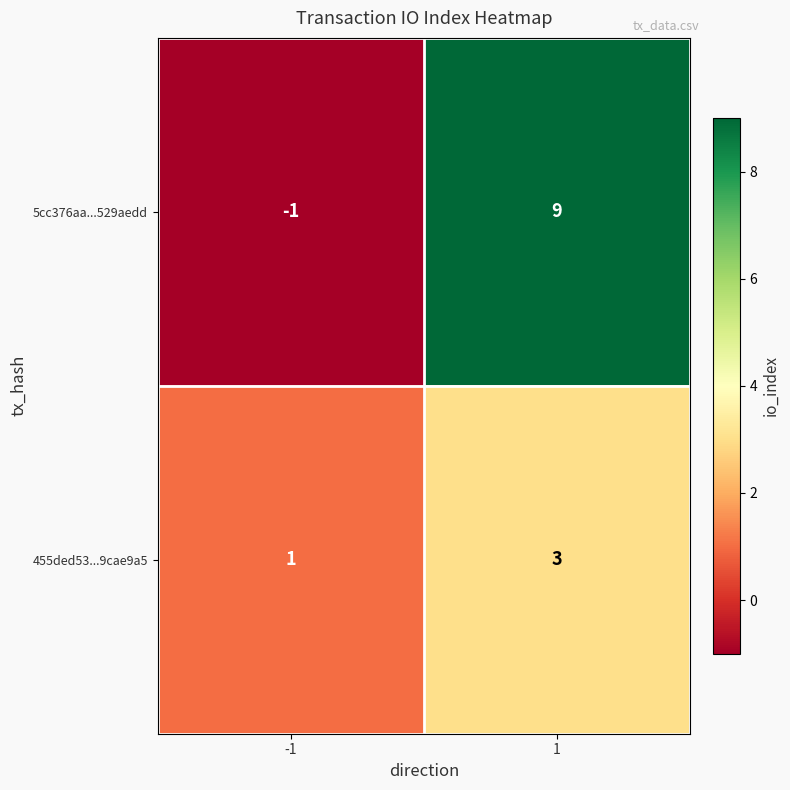

Between -1 and 1, which series saw the biggest shift?

5cc376aa...529aedd